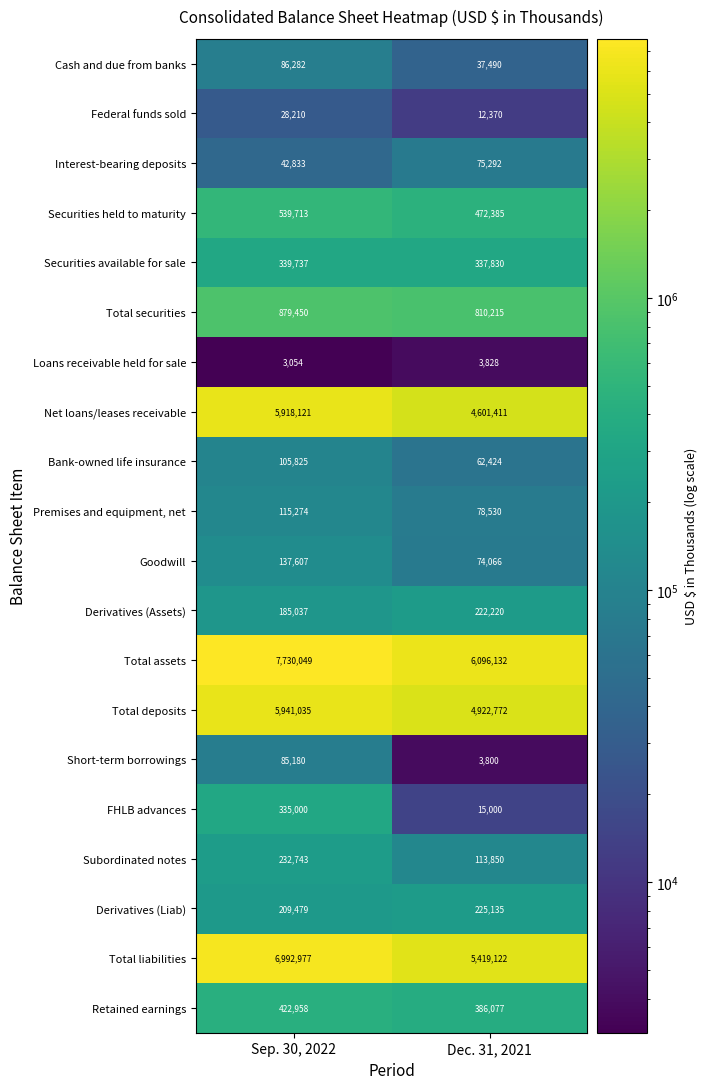

The value of Federal funds sold at Sep. 30, 2022 is 8899. True or false?

False